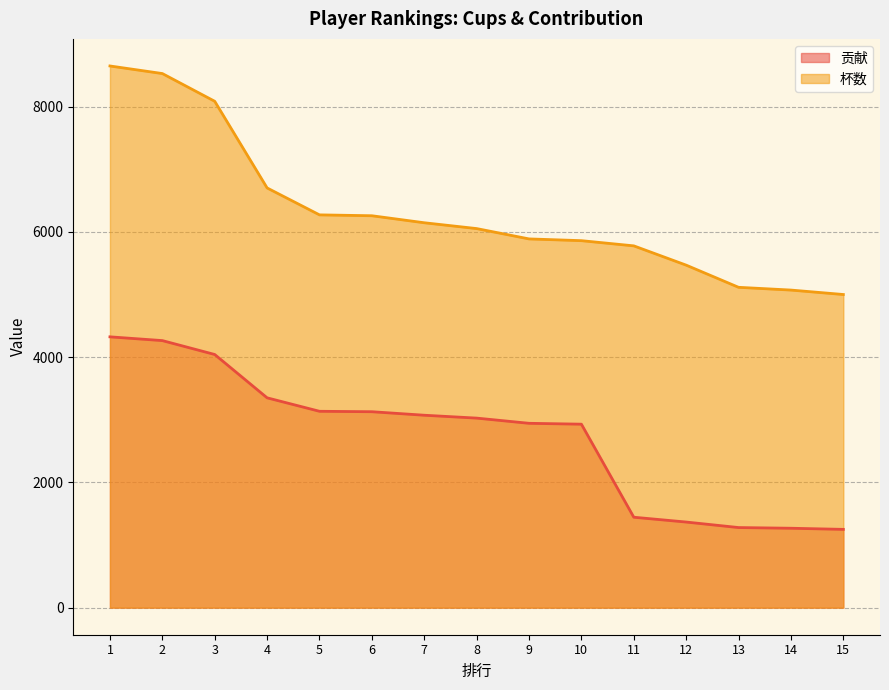

What is the spread (max minus min) of values at 14?

3804